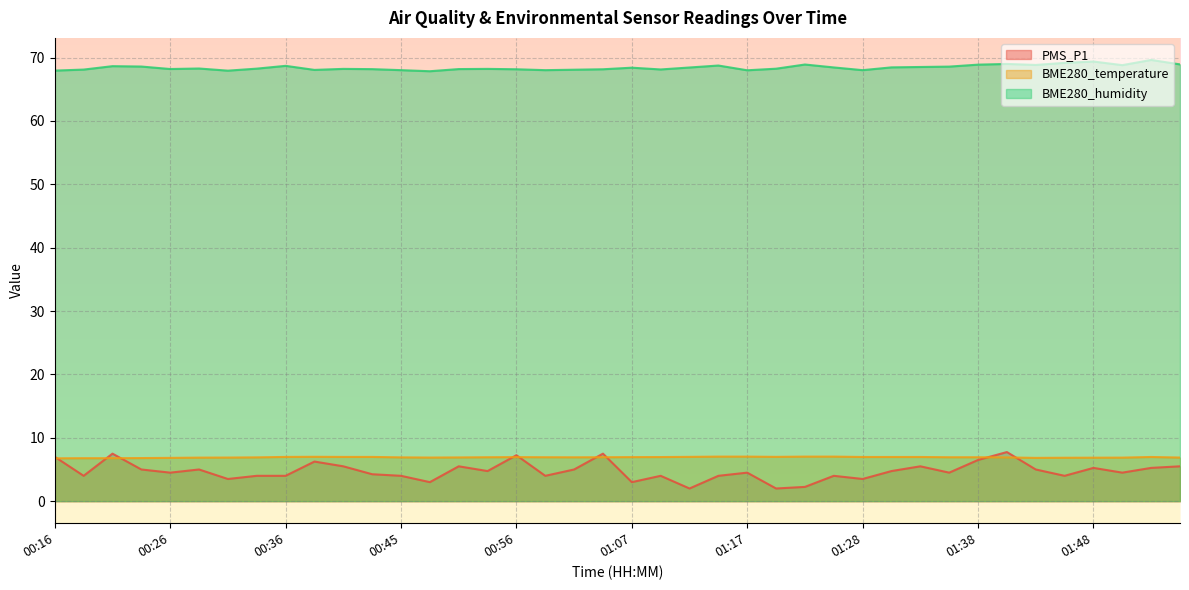

Which category has the lowest value across all series?

01:12